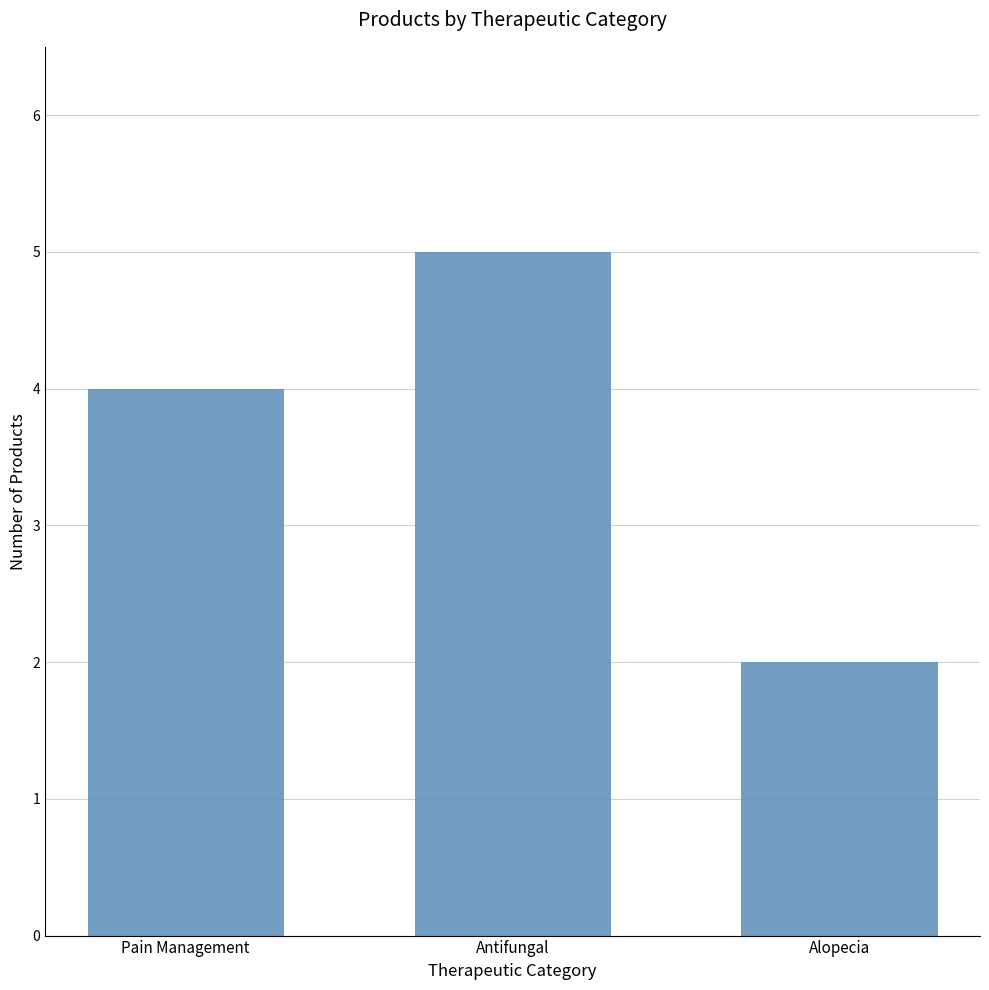

How many bars are there in total?

3